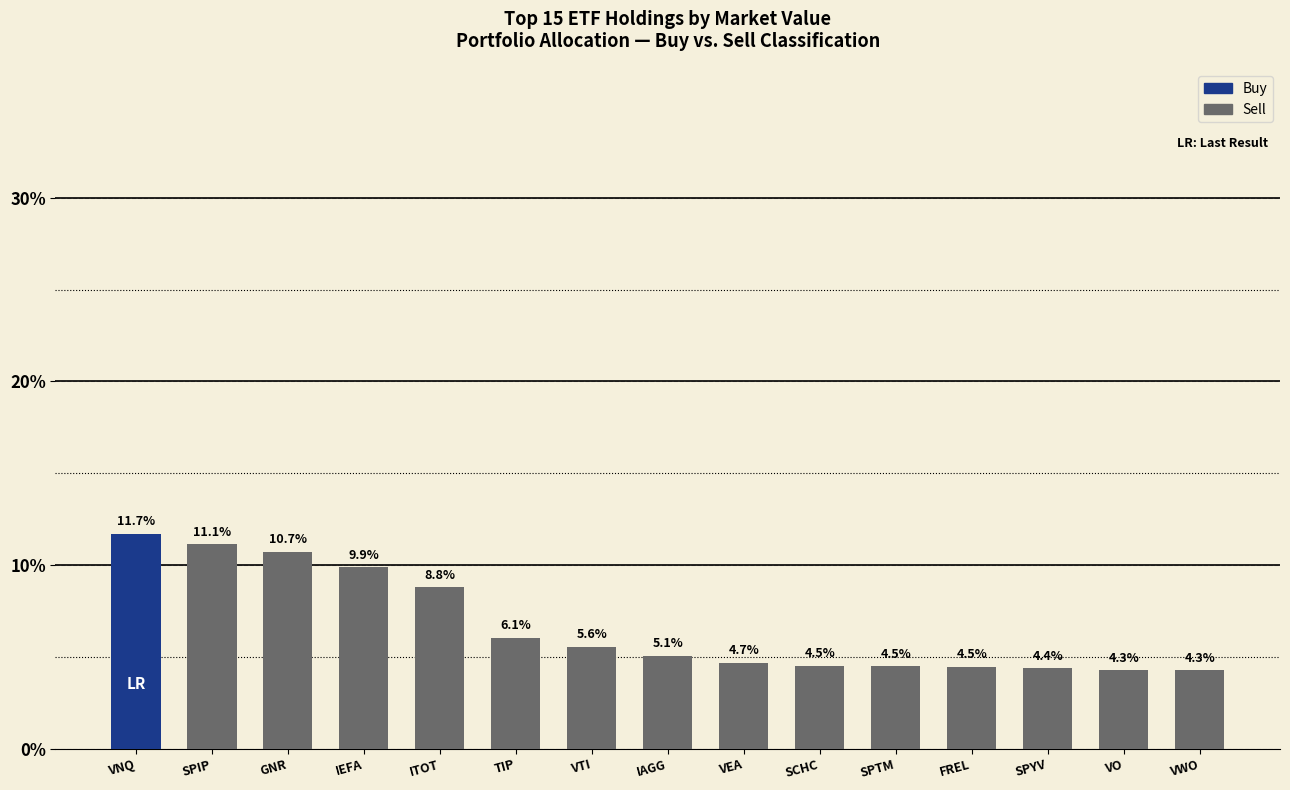

What is the difference between the maximum and minimum values?

7.4